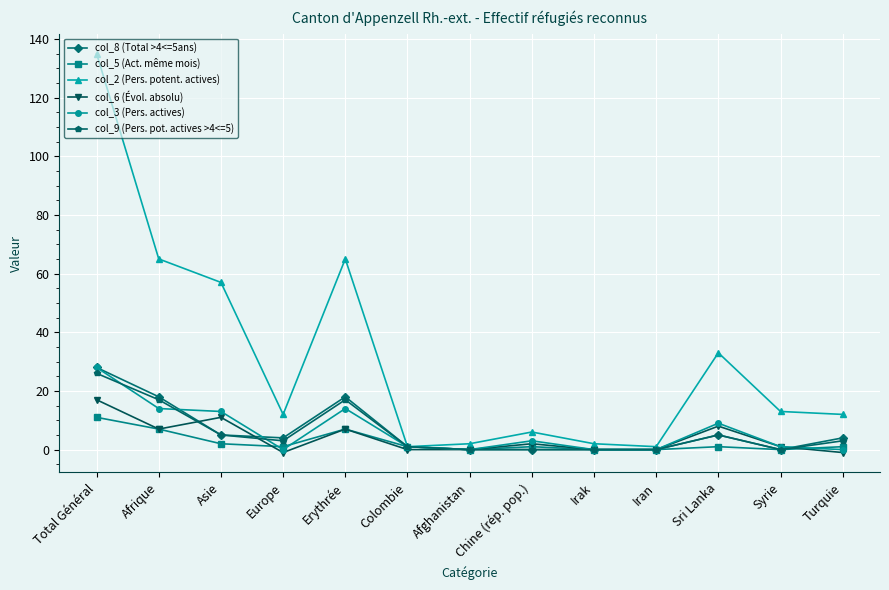

Reading left to right, what are all the values shown in this chart?

col_8 (Total >4<=5ans): Total Général=28	Afrique=18	Asie=5	Europe=4	Erythrée=18	Colombie=1	Afghanistan=0	Chine (rép. pop.)=0	Irak=0	Iran=0	Sri Lanka=5	Syrie=0	Turquie=4
col_5 (Act. même mois): Total Général=11	Afrique=7	Asie=2	Europe=1	Erythrée=7	Colombie=1	Afghanistan=0	Chine (rép. pop.)=1	Irak=0	Iran=0	Sri Lanka=1	Syrie=0	Turquie=1
col_2 (Pers. potent. actives): Total Général=135	Afrique=65	Asie=57	Europe=12	Erythrée=65	Colombie=1	Afghanistan=2	Chine (rép. pop.)=6	Irak=2	Iran=1	Sri Lanka=33	Syrie=13	Turquie=12
col_6 (Évol. absolu): Total Général=17	Afrique=7	Asie=11	Europe=-1	Erythrée=7	Colombie=0	Afghanistan=0	Chine (rép. pop.)=2	Irak=0	Iran=0	Sri Lanka=8	Syrie=1	Turquie=-1
col_3 (Pers. actives): Total Général=28	Afrique=14	Asie=13	Europe=0	Erythrée=14	Colombie=1	Afghanistan=0	Chine (rép. pop.)=3	Irak=0	Iran=0	Sri Lanka=9	Syrie=1	Turquie=0
col_9 (Pers. pot. actives >4<=5): Total Général=26	Afrique=17	Asie=5	Europe=3	Erythrée=17	Colombie=1	Afghanistan=0	Chine (rép. pop.)=0	Irak=0	Iran=0	Sri Lanka=5	Syrie=0	Turquie=3